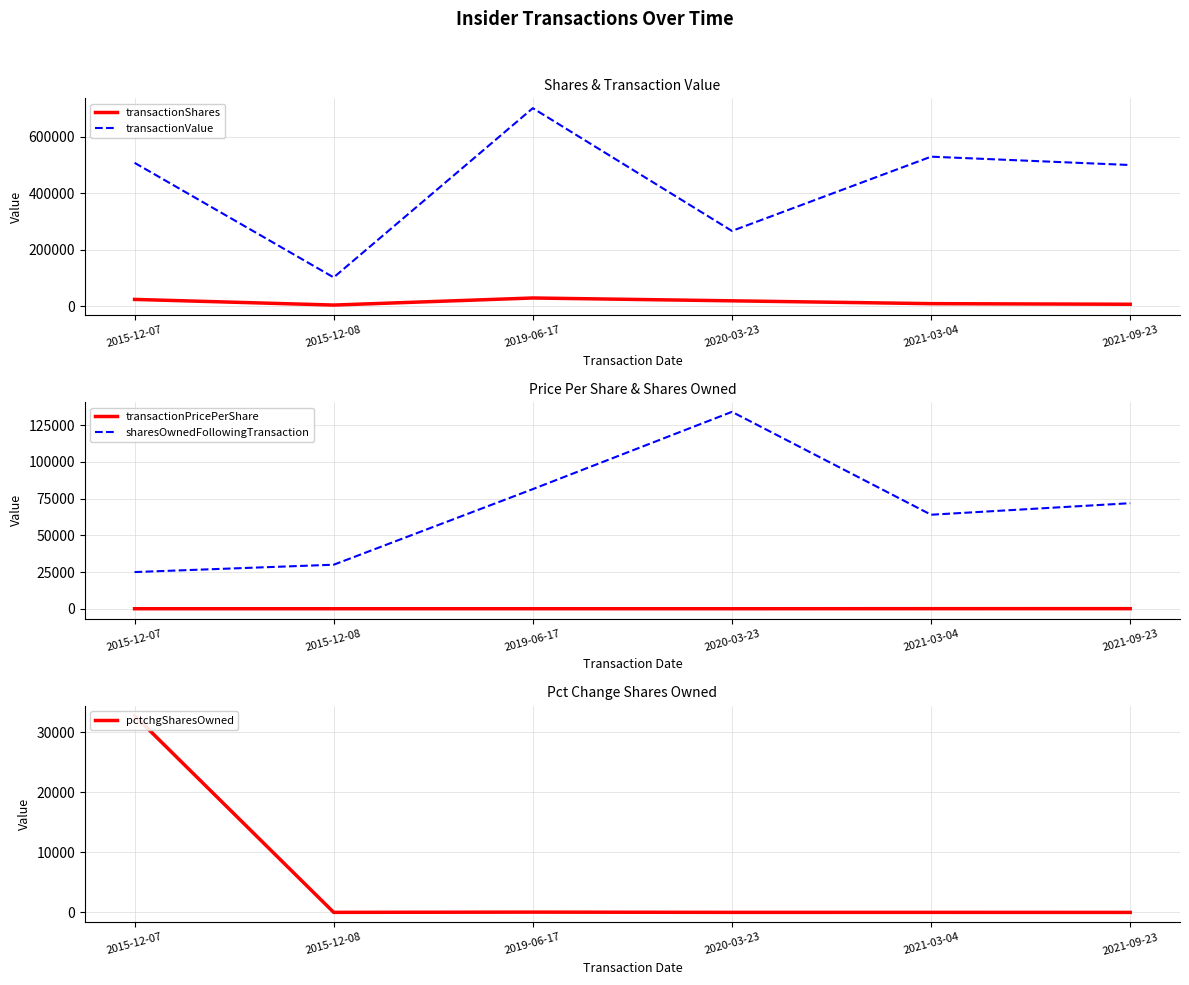

What is the sum of the sharesOwnedFollowingTransaction values at 2019-06-17 and 2020-03-23?

215643.0